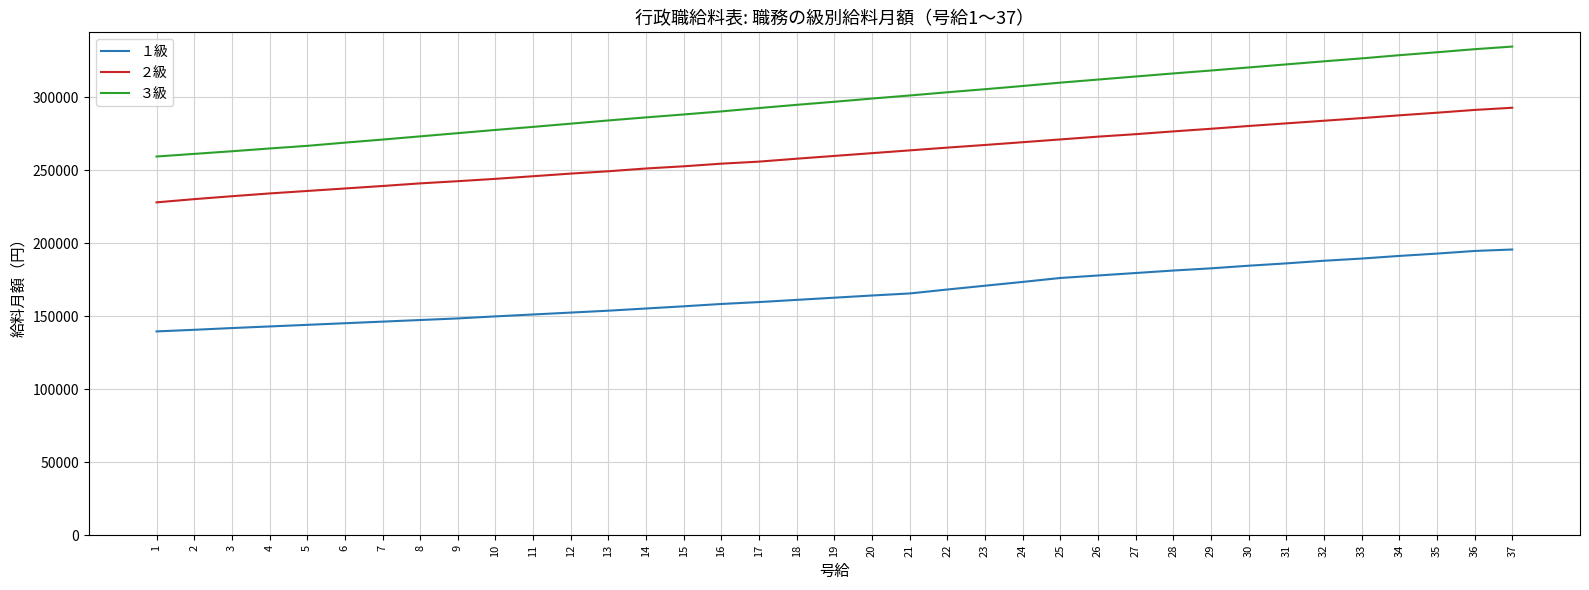

What is the difference between the highest and lowest values at 4?

121900